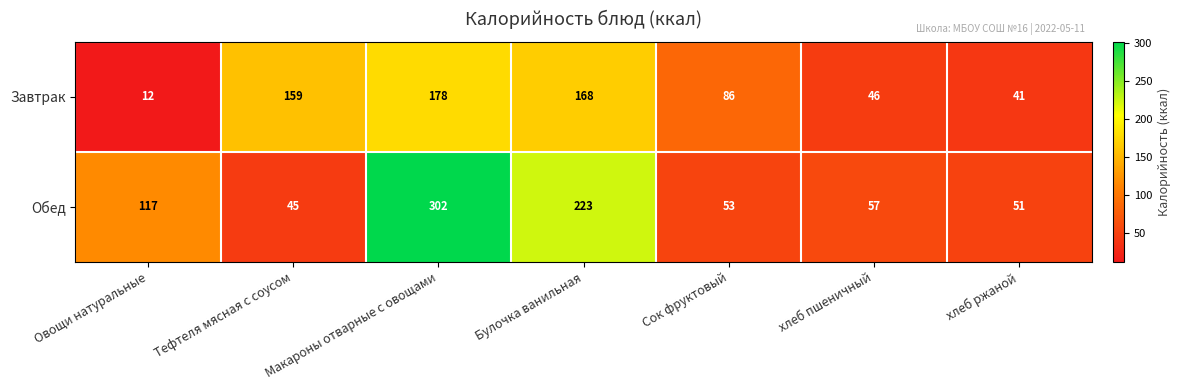

Which series changed the most between Тефтеля мясная с соусом and Макароны отварные с овощами?

Обед